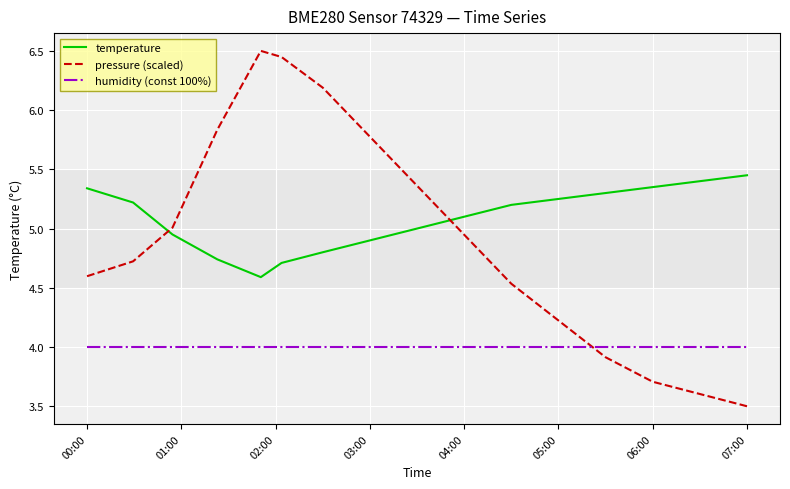

List the series in order of their peak value, lowest first.

humidity (const 100%), temperature, pressure (scaled)